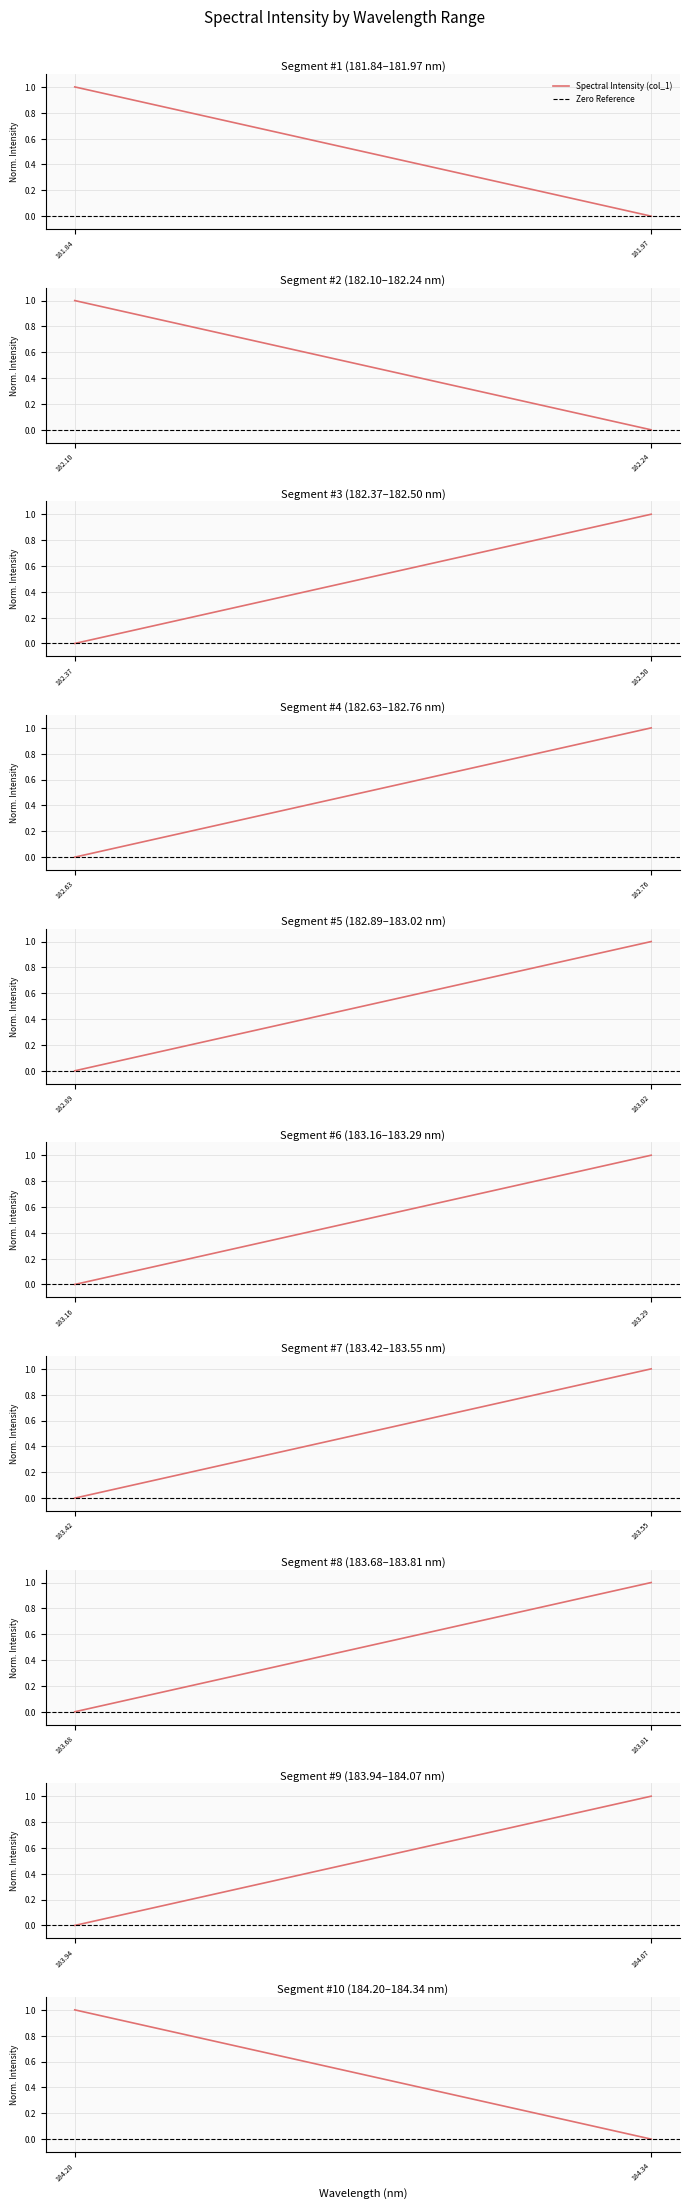

What is the sum of the Spectral Intensity (col_1) values at 181.97 and 181.84?

1